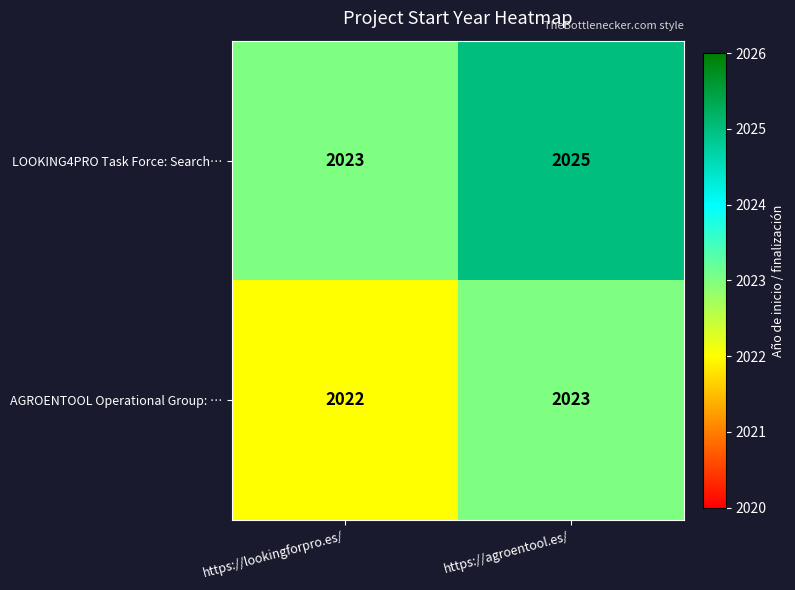

Which series changed the most between https://lookingforpro.es/ and https://agroentool.es/?

LOOKING4PRO Task Force: Search…